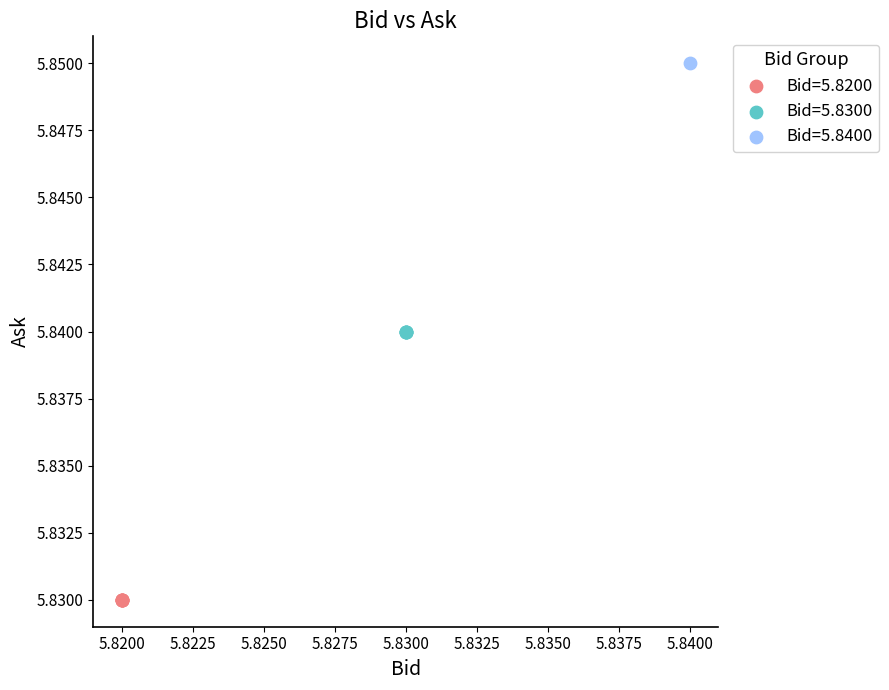

What are all the series names shown in the legend?

Bid=5.8200, Bid=5.8300, Bid=5.8400